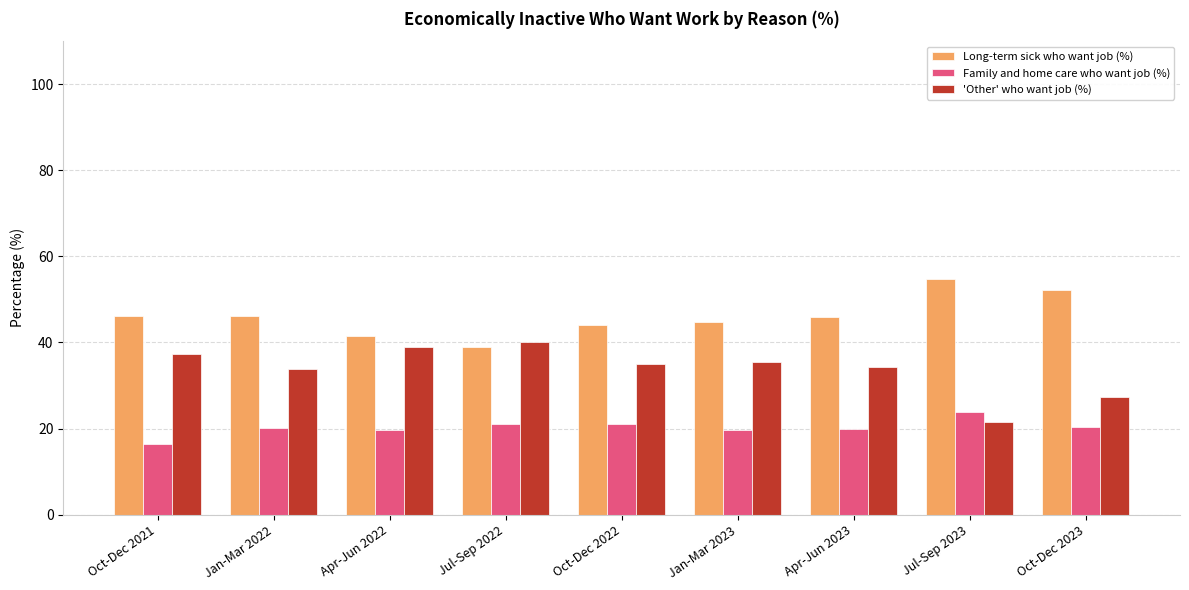

What is the spread (max minus min) of values at Oct-Dec 2021?

29.8